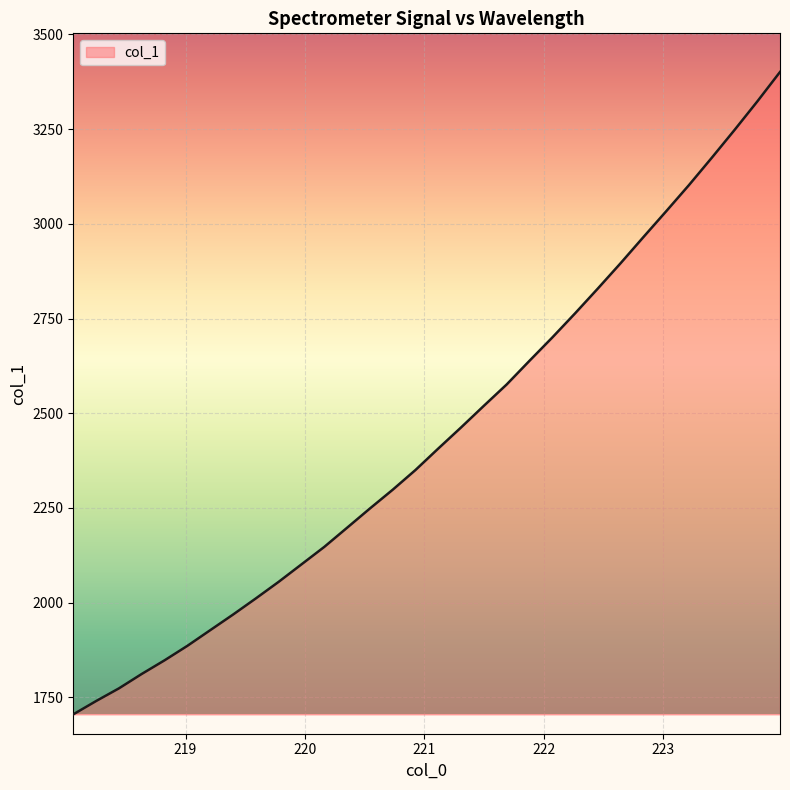

What is the smallest value displayed?

1705.0